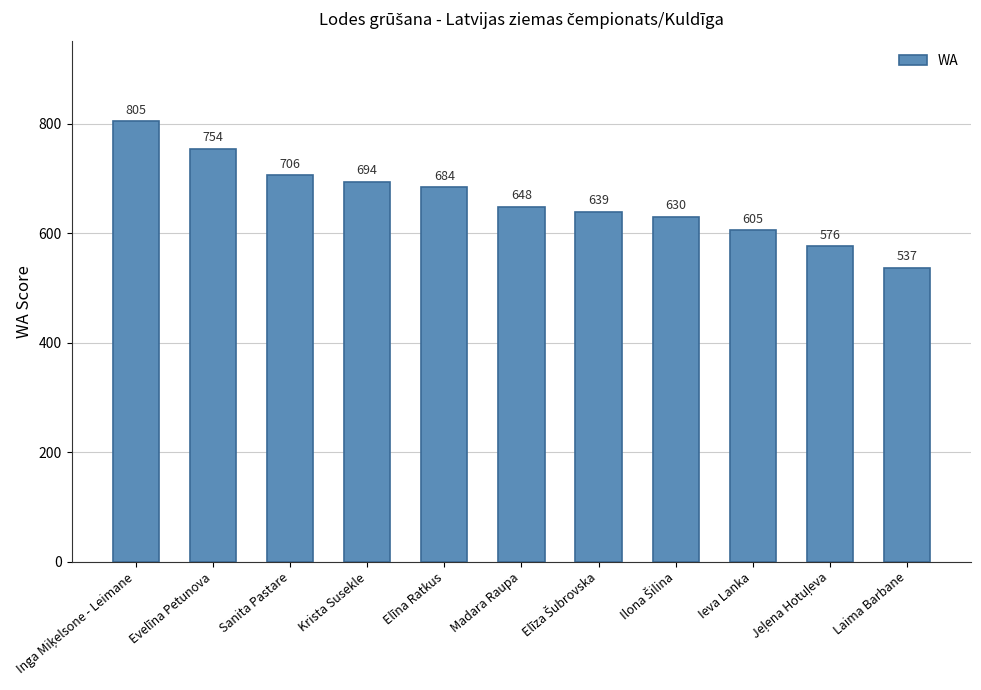

How many bars are there in total?

11